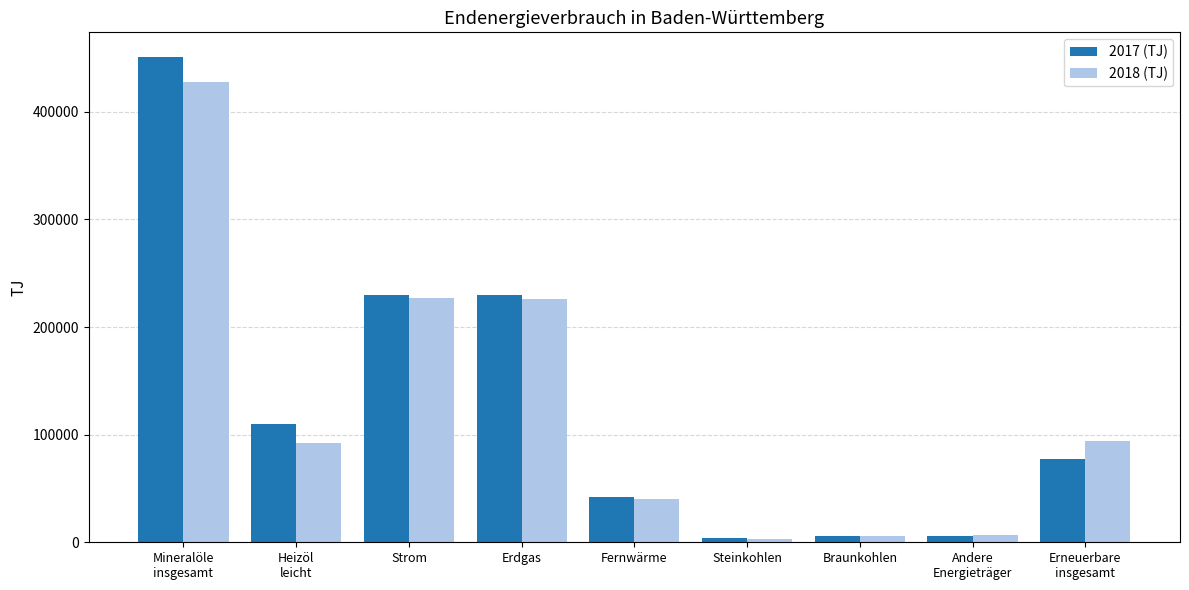

At how many categories does at least one series exceed 169567?

3